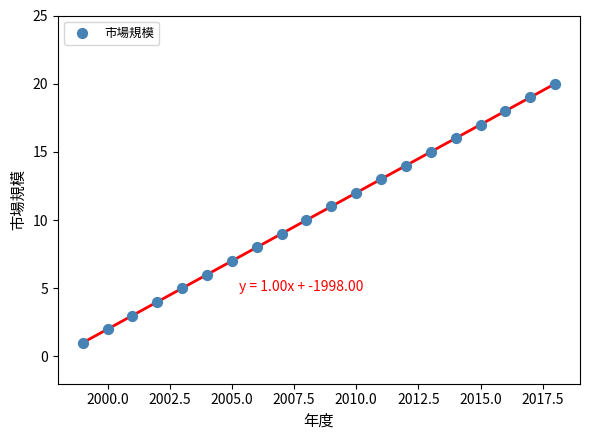

What is the range of X values (max minus min)?

19